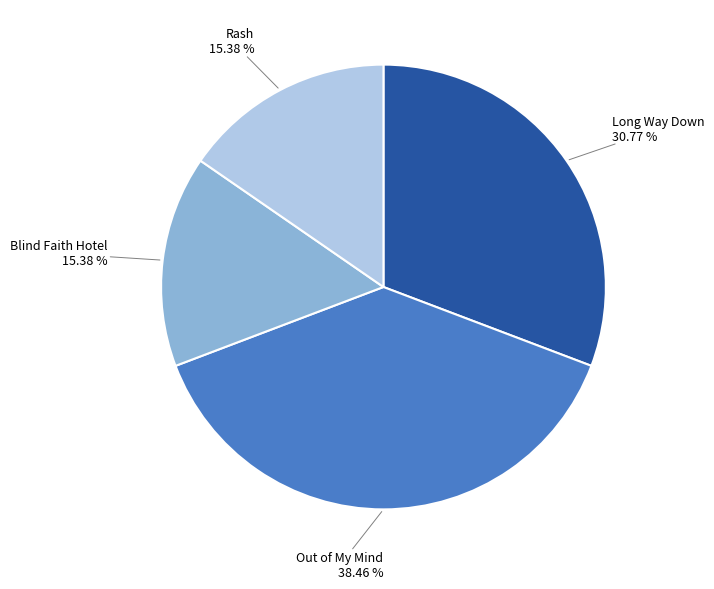

Approximately how many times larger is the value at Out of My Mind compared to Blind Faith Hotel?

2.5